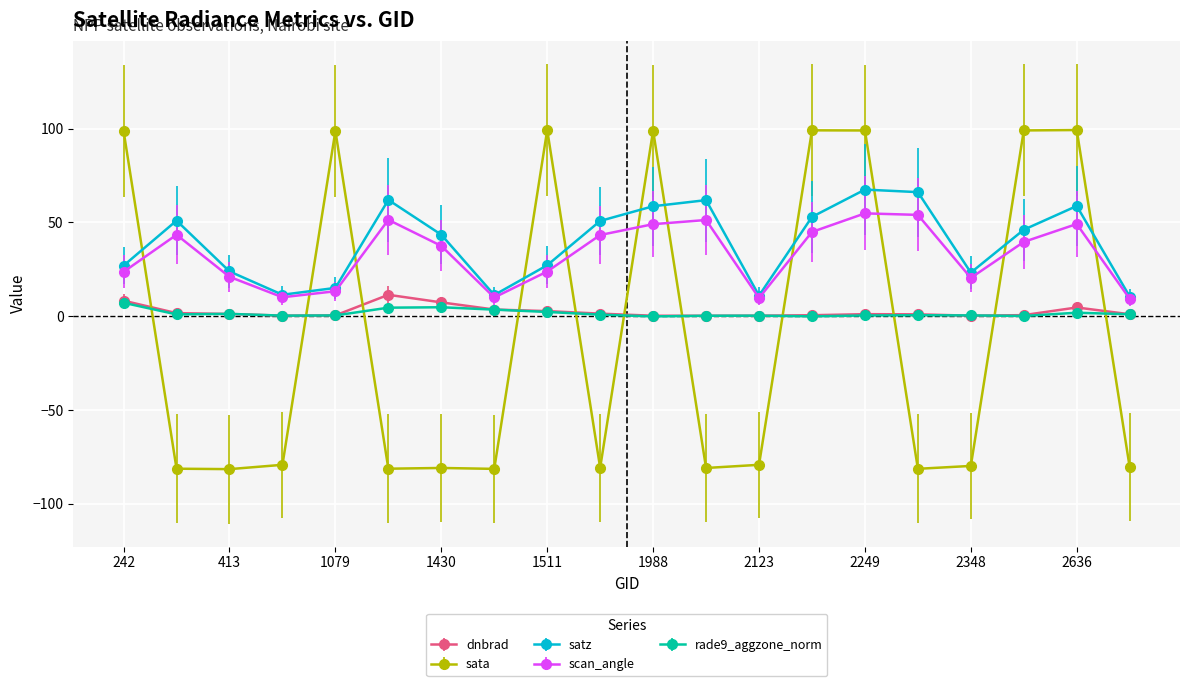

True or false: sata and dnbrad intersect in this chart.

True